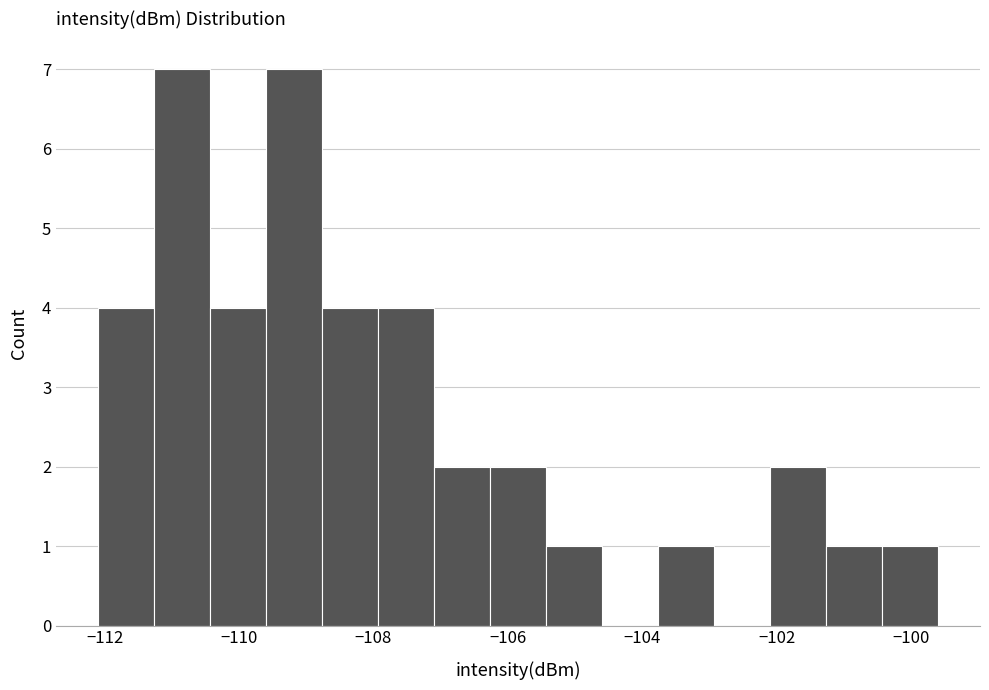

How tall is the bar that spans -102.0 to -101.2 on the x-axis? Neither the bar edges nor the heights are printed on the chart, so give them approximately, as read against the axes.

2